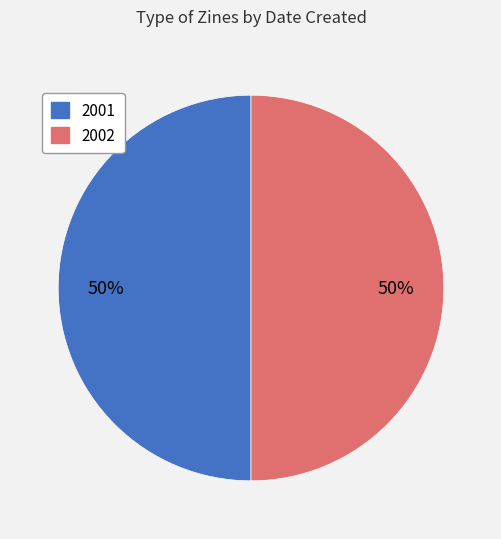

What is the ratio of the value at 2002 to the value at 2001?

1.0